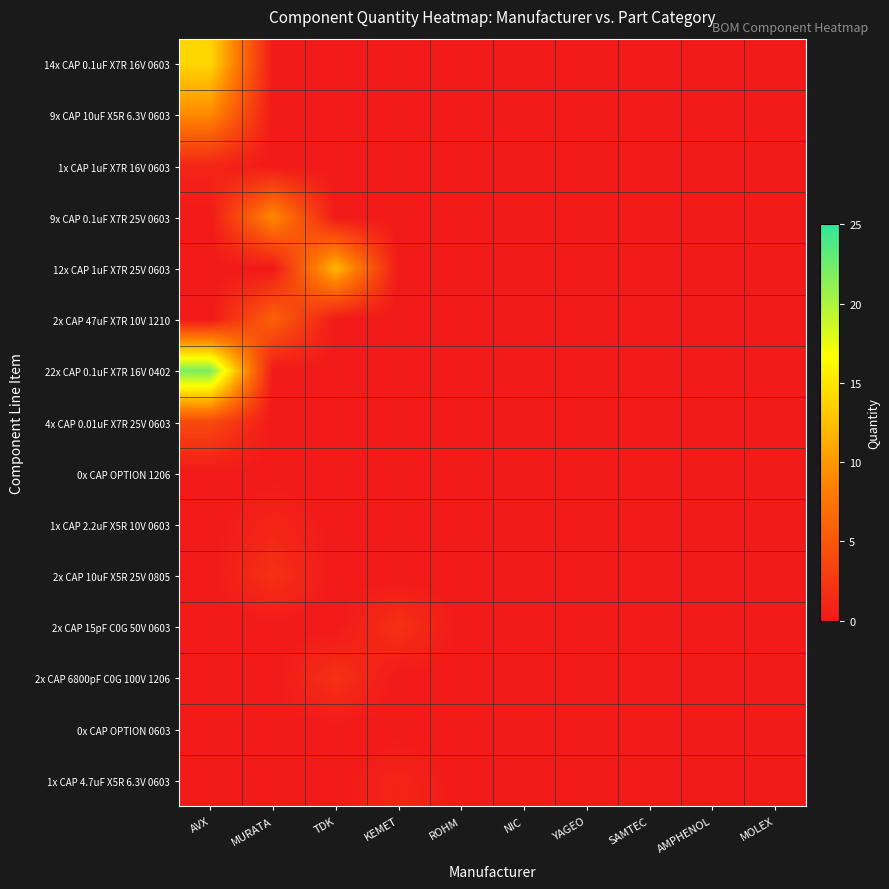

Between MOLEX and ROHM, which is larger?

MOLEX